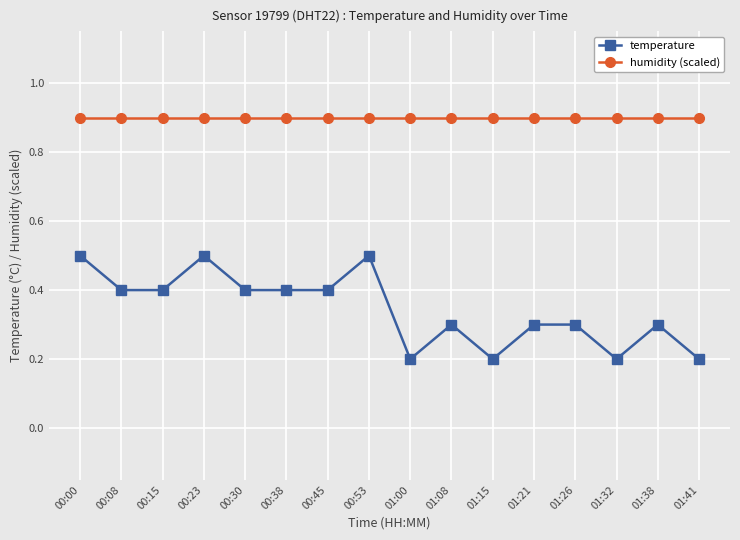

What is the sum of the temperature values at 01:00 and 00:23?

0.7